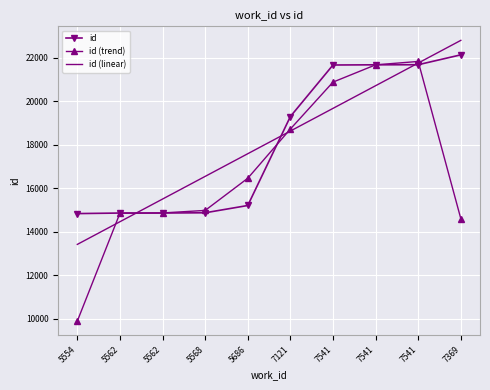

Which series has the largest range (max minus min)?

id (trend)